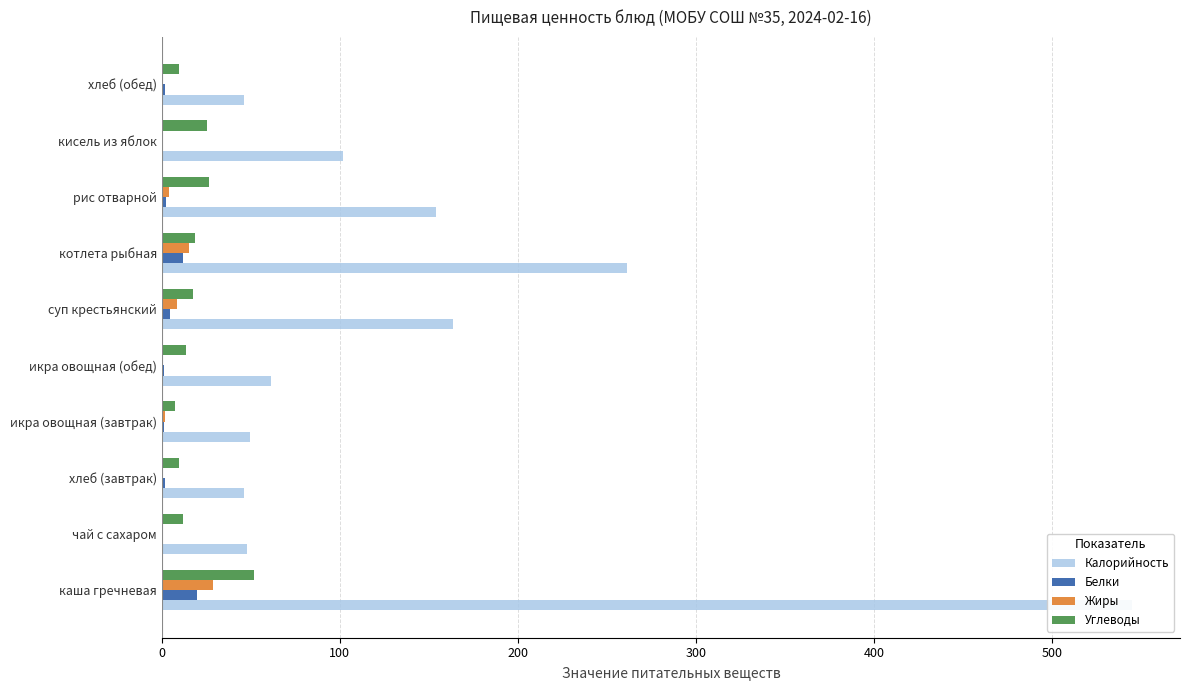

Which has a higher value, икра овощная (завтрак) or котлета рыбная?

котлета рыбная